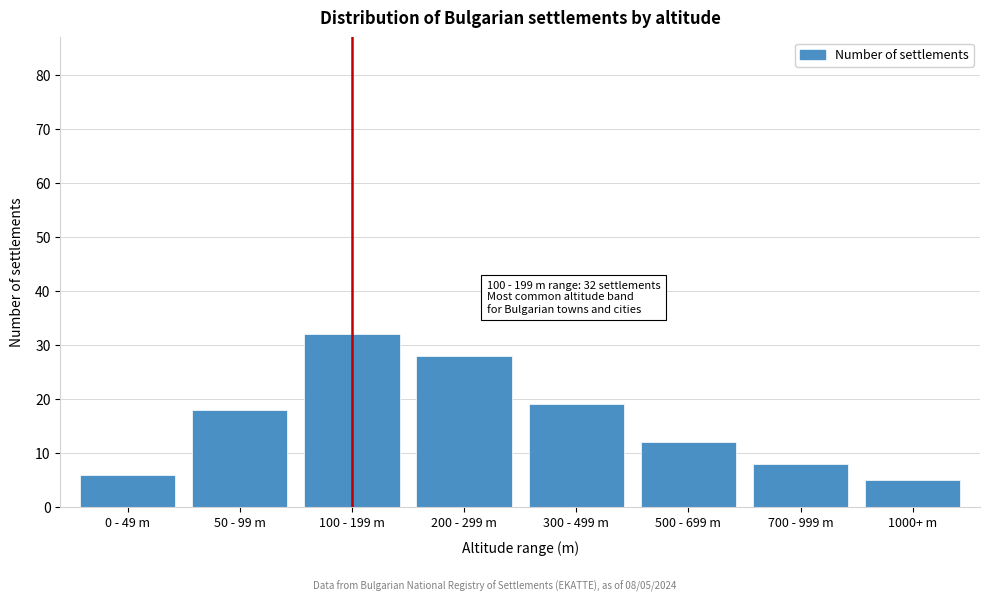

Reading right to left, extract all data points from this chart.

1000+ m=5	700 - 999 m=8	500 - 699 m=12	300 - 499 m=19	200 - 299 m=28	100 - 199 m=32	50 - 99 m=18	0 - 49 m=6